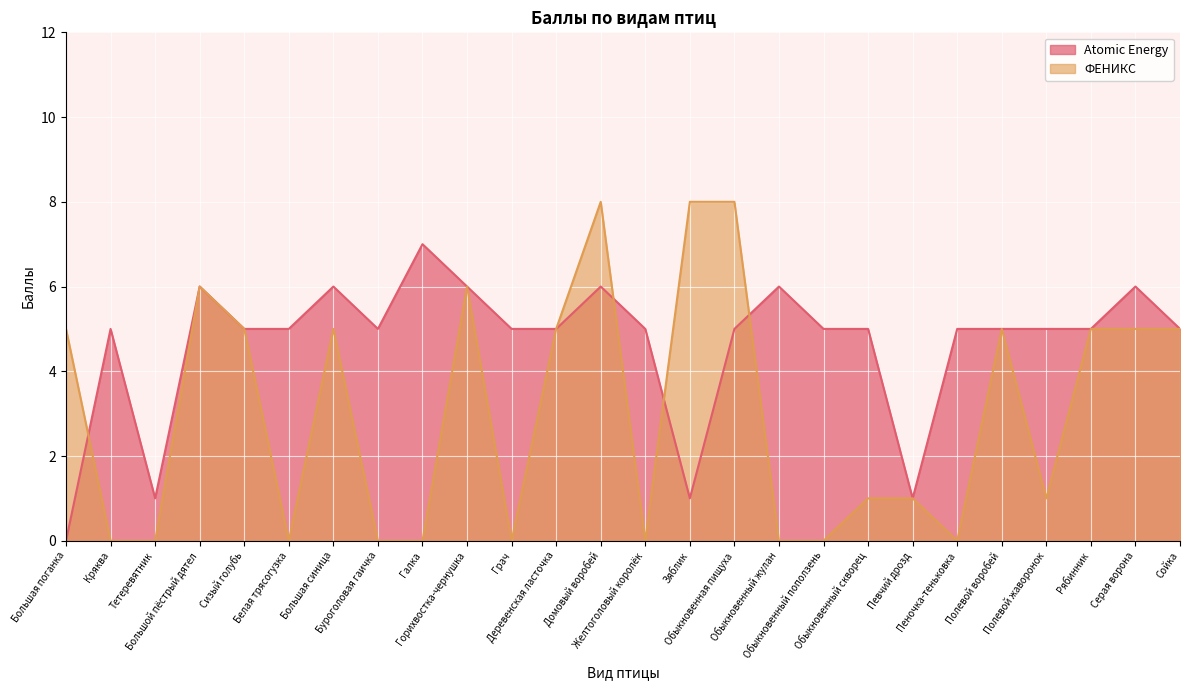

The Atomic Energy series shows 7 at Кряква. True or false?

False